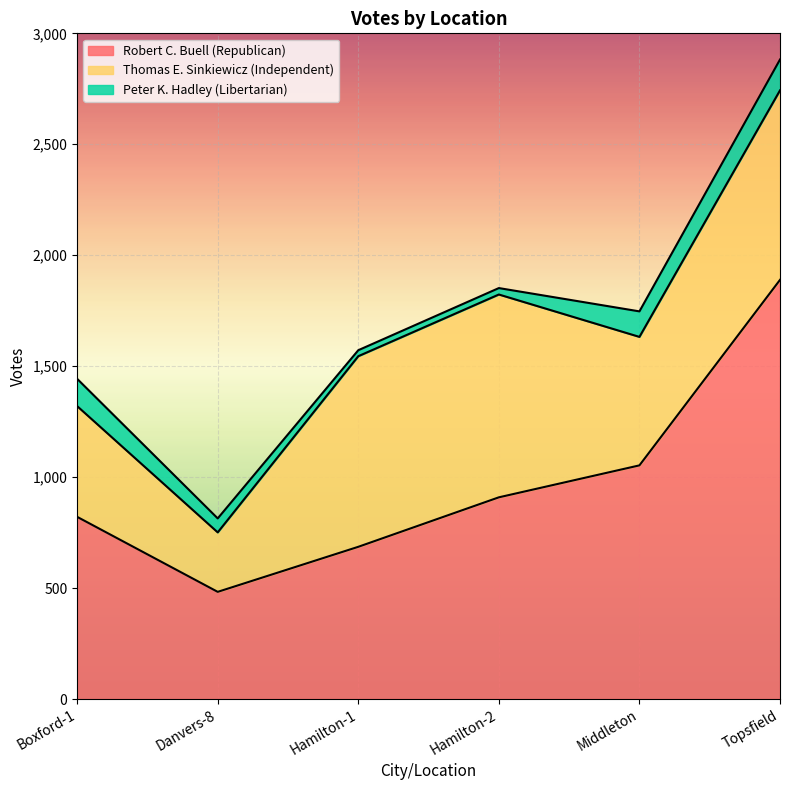

At which label is Robert C. Buell (Republican) closest to 1186?

Middleton